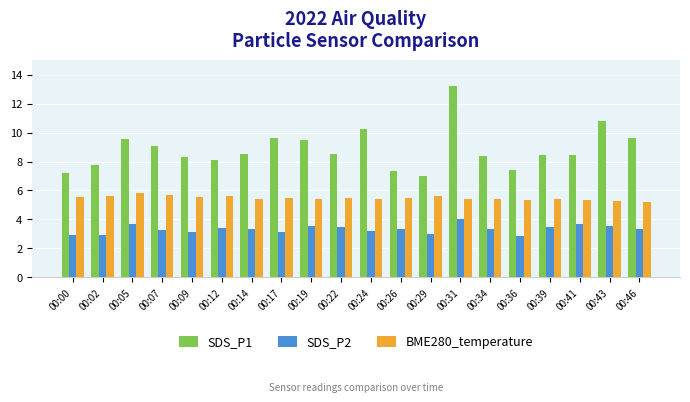

Are the bars horizontal?

No